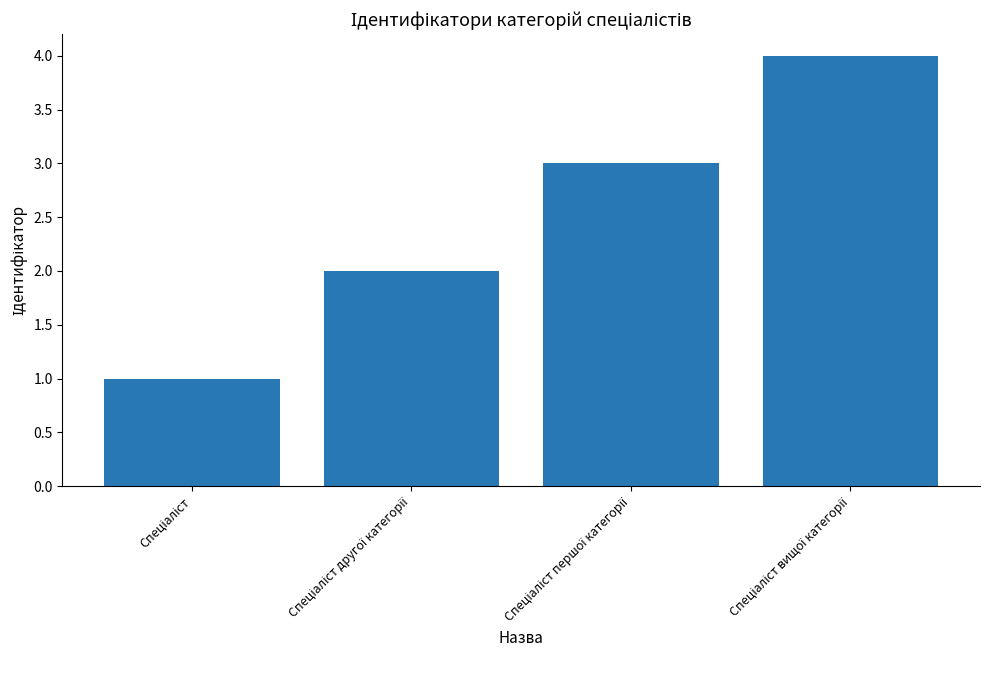

What is the sum of all values?

10